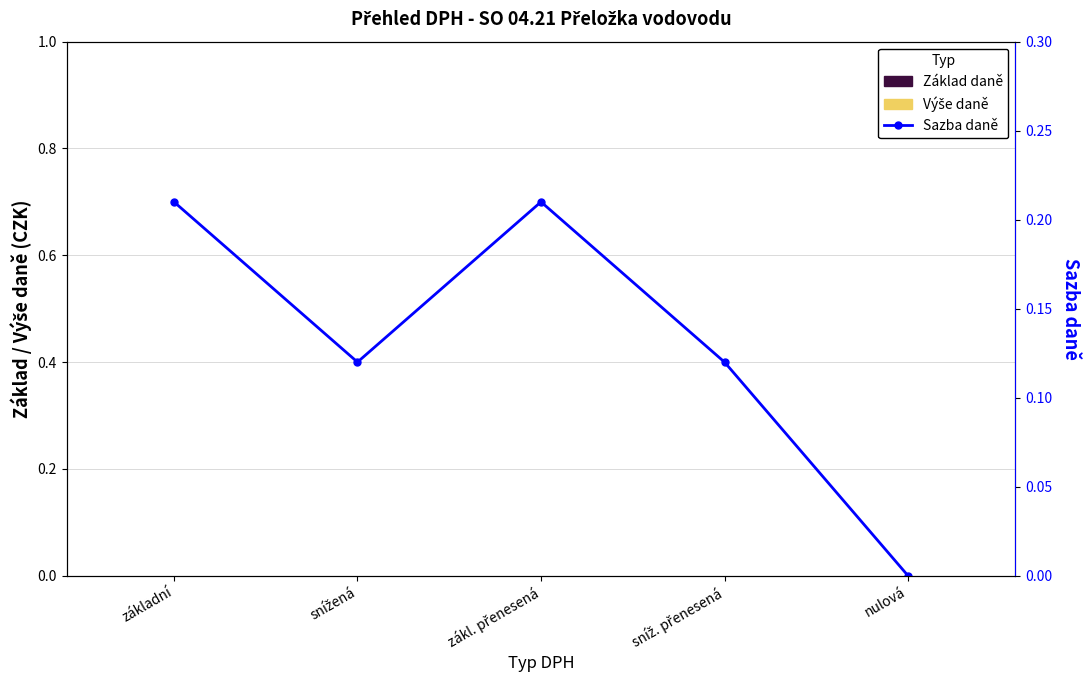

What is the greatest value displayed?

0.2